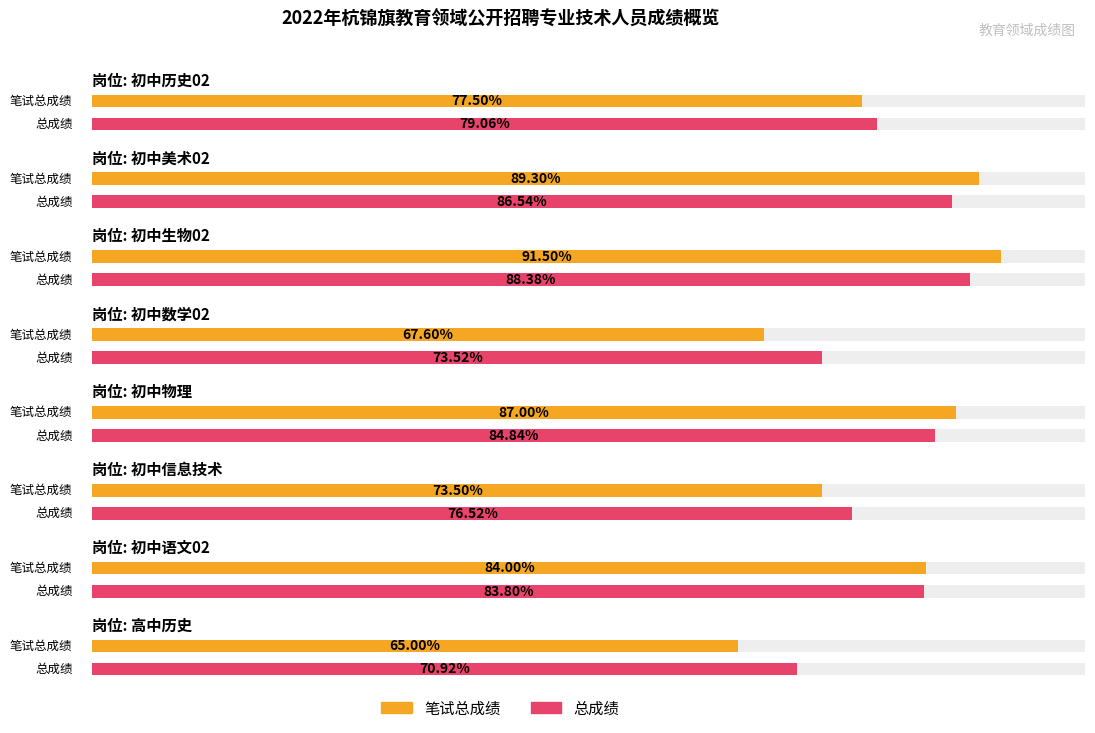

At which category is the sum across all series the highest?

初中生物02